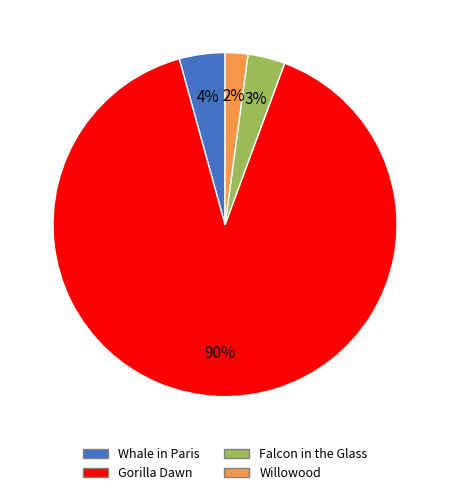

Which has a higher value, Falcon in the Glass or Gorilla Dawn?

Gorilla Dawn